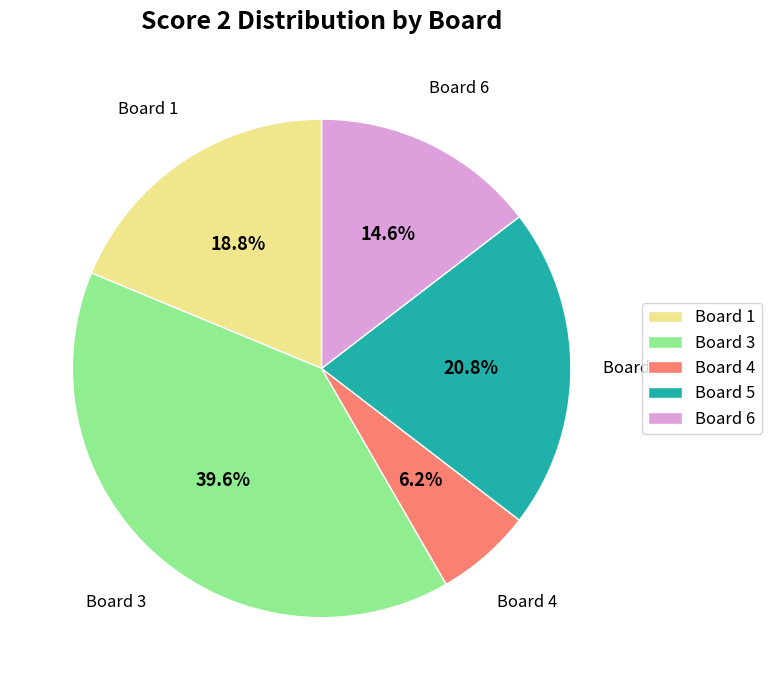

Is there any slice that represents more than half of the pie?

No